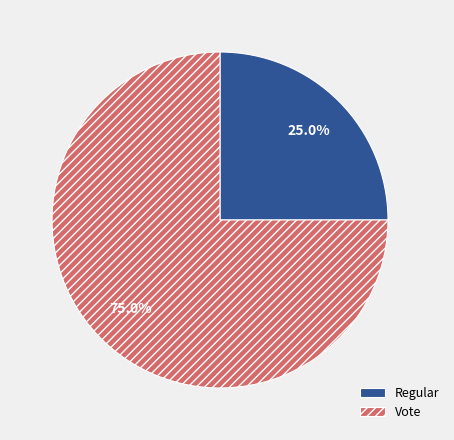

The Regular slice represents 25% of the pie. True or false?

True